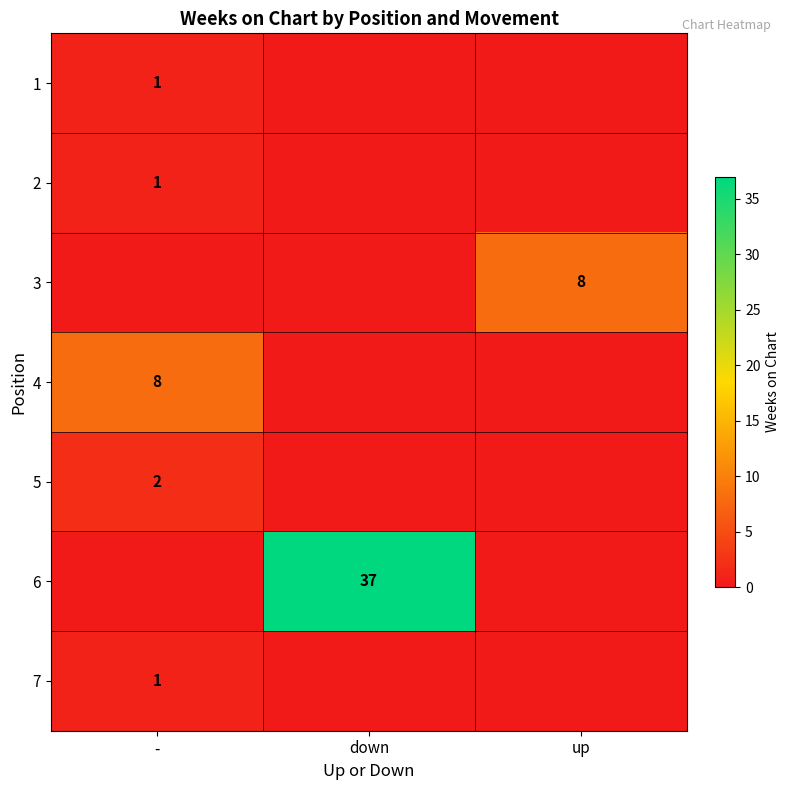

At how many categories does at least one series exceed 18?

1